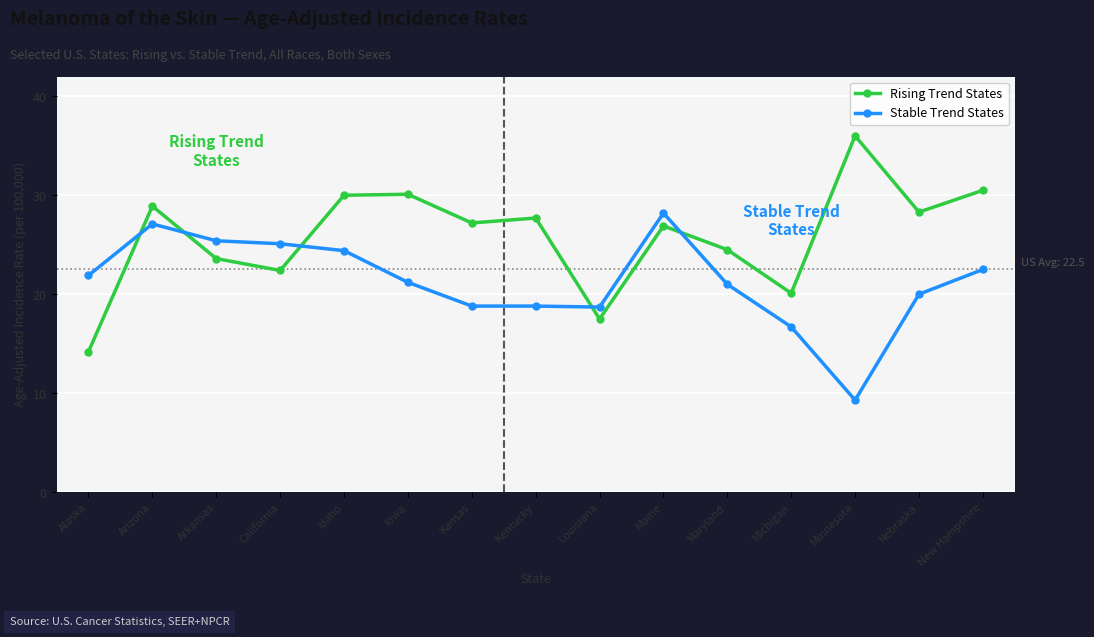

What is the lowest value of the Rising Trend States series?

14.2